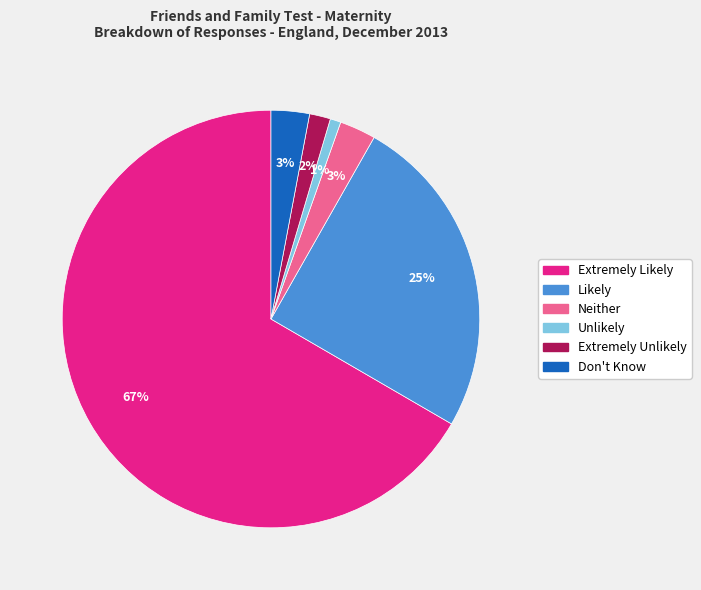

Which slice is the largest?

Extremely Likely